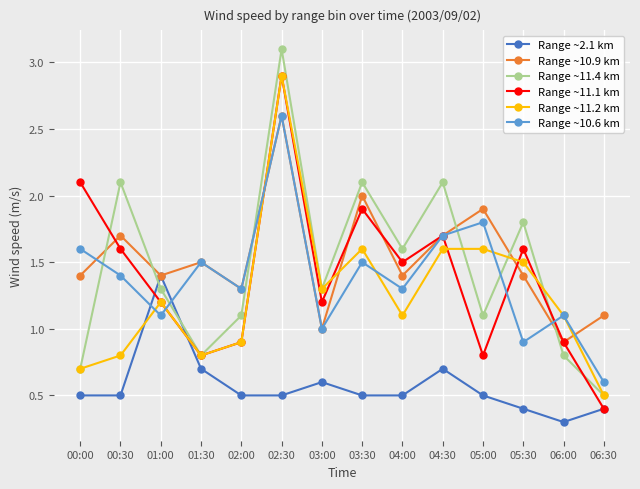

Which series has the largest range (max minus min)?

Range ~11.4 km